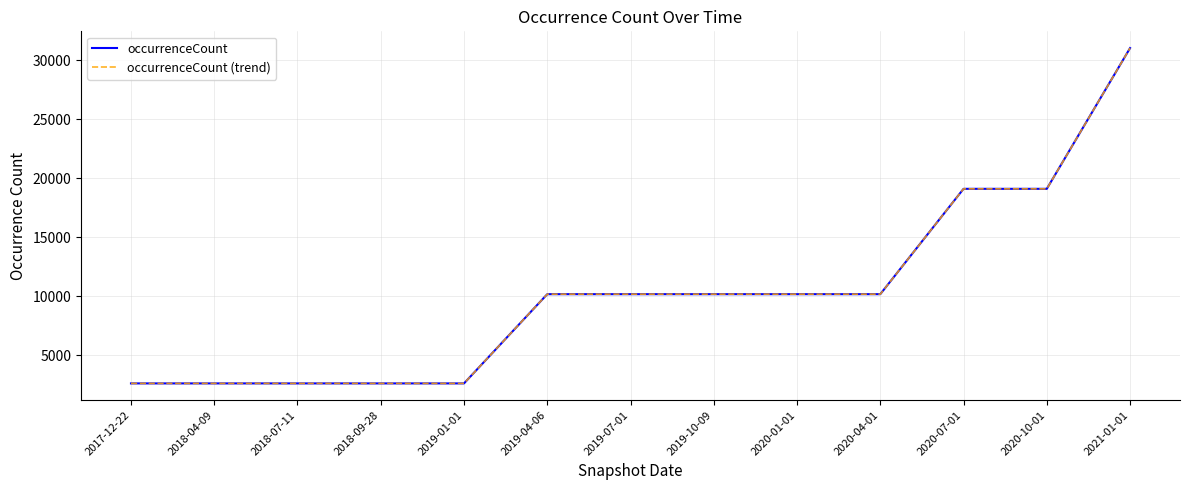

Does the chart display data point markers on the line(s)?

No